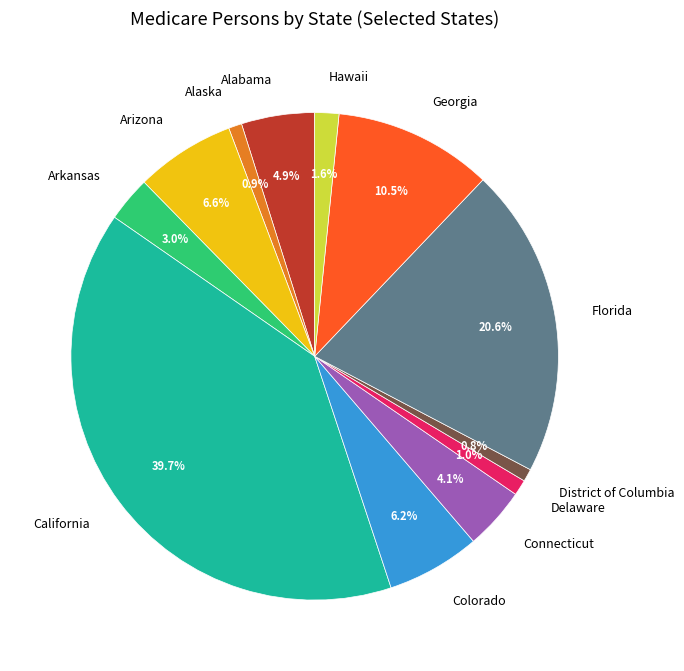

To the nearest percent, what percentage of the pie is Hawaii?

2%